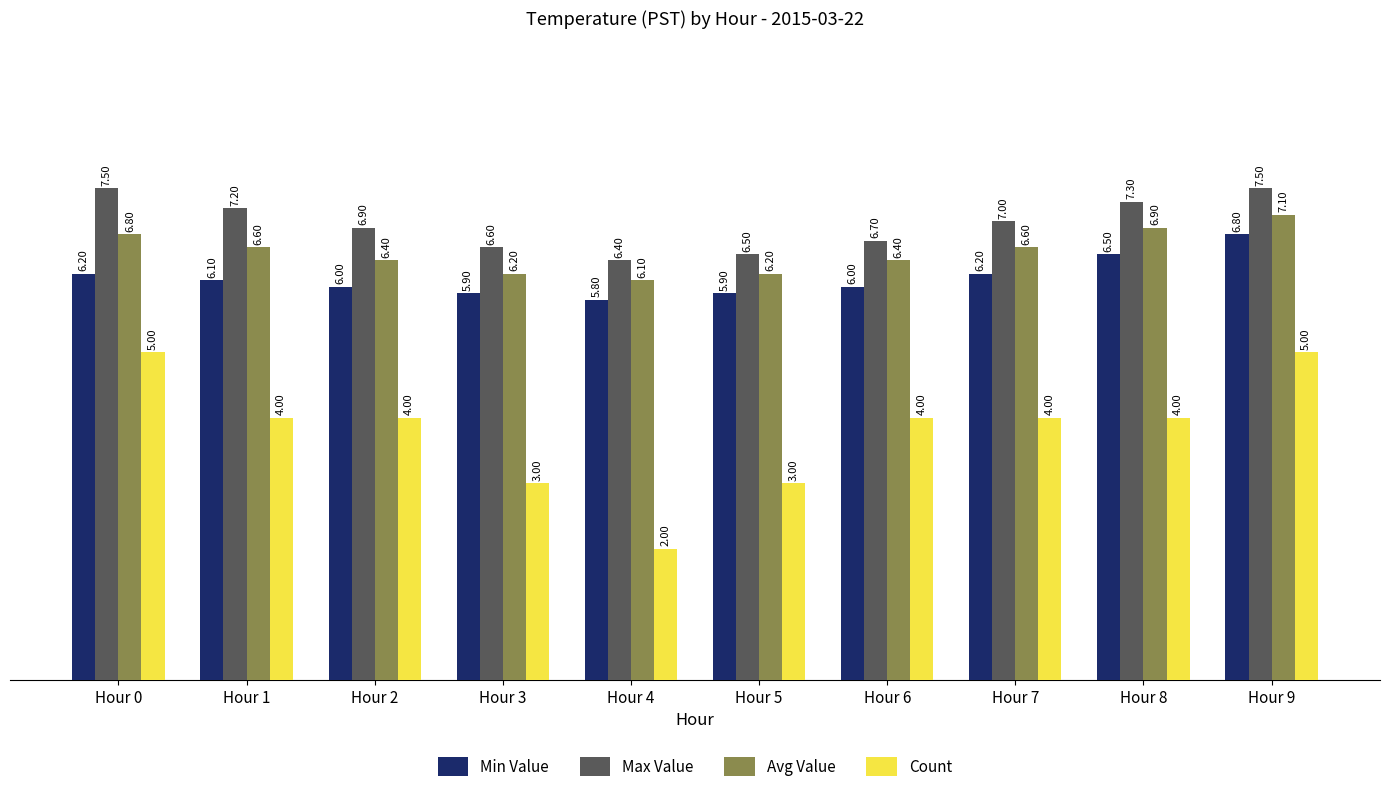

How many series are shown in this chart?

4